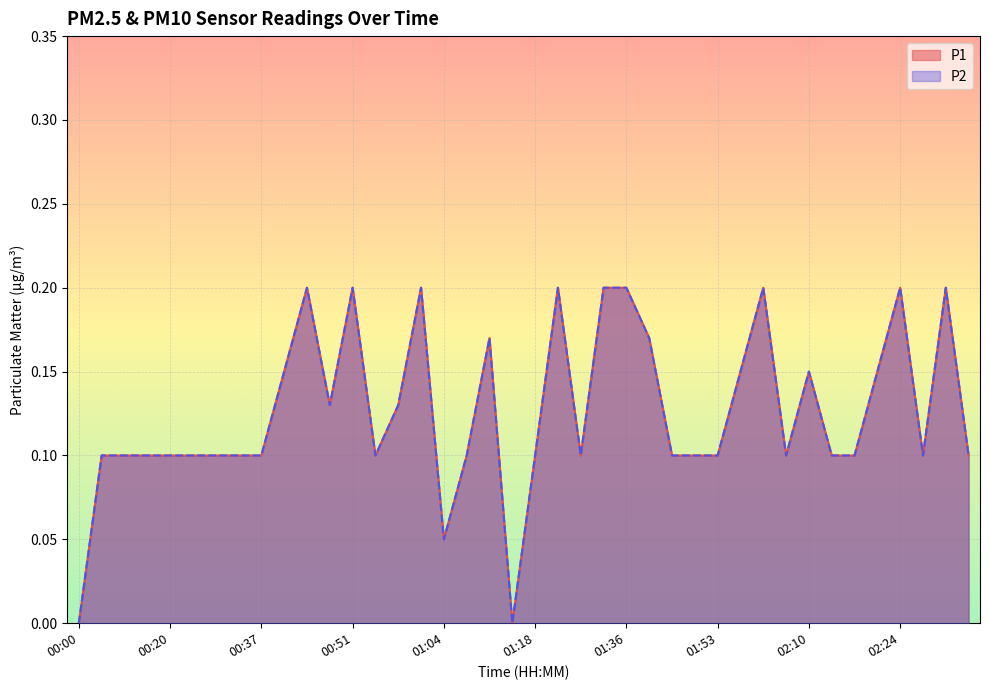

Is the value of P2 at 00:23 greater than the value of P1 at 00:37?

No